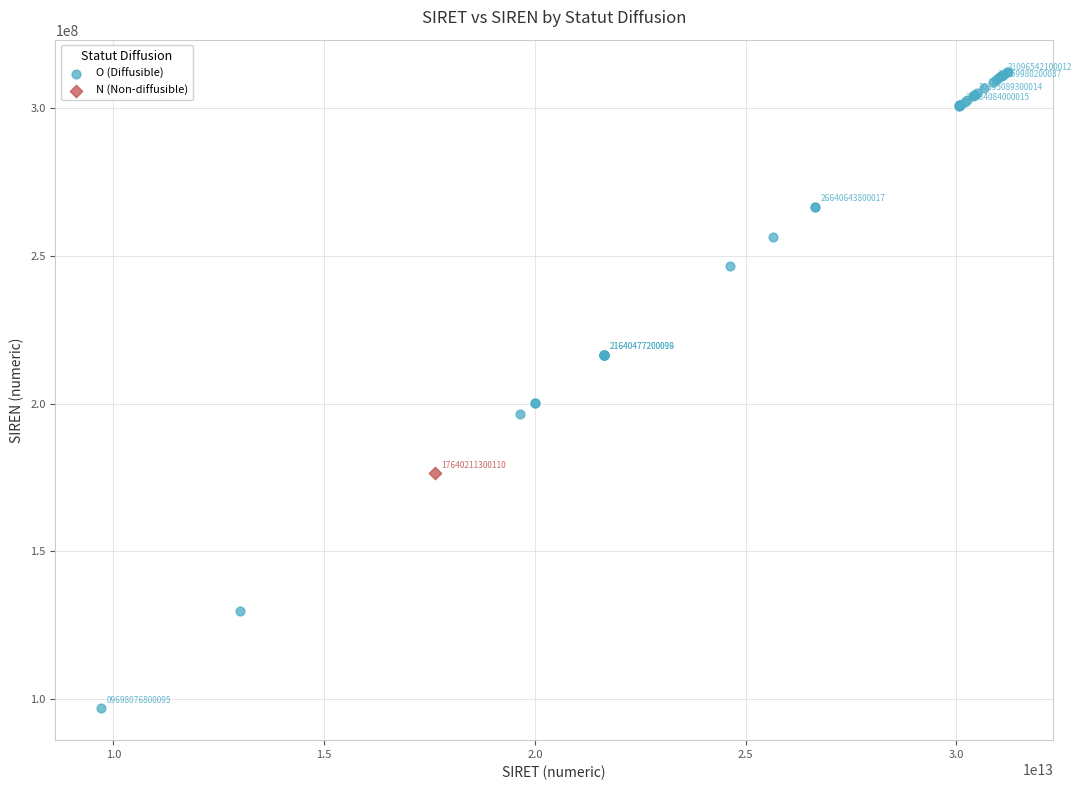

What are all the series names shown in the legend?

O (Diffusible), N (Non-diffusible)